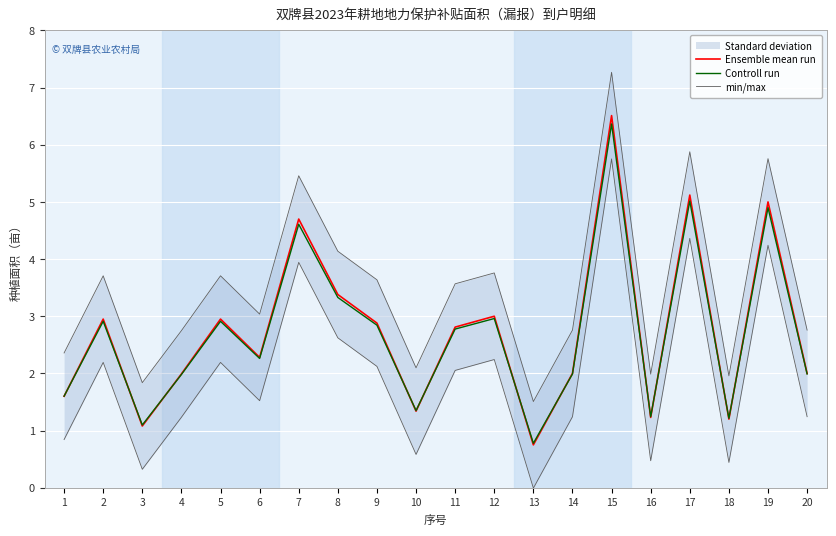

The min/max series shows 3.8 at 12. True or false?

True